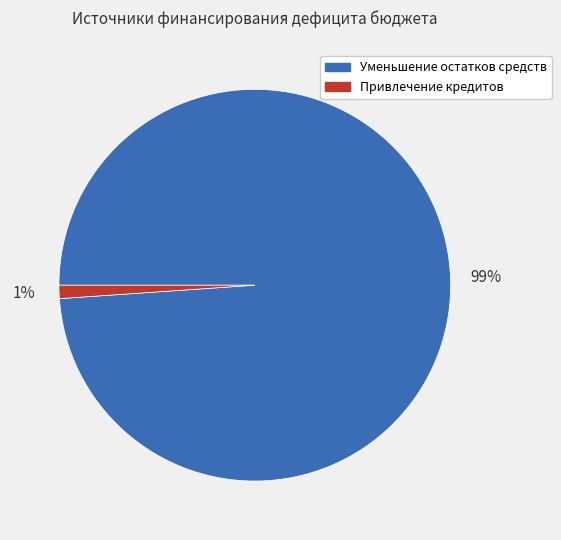

Rank the categories by value from lowest to highest.

Привлечение кредитов, Уменьшение остатков средств